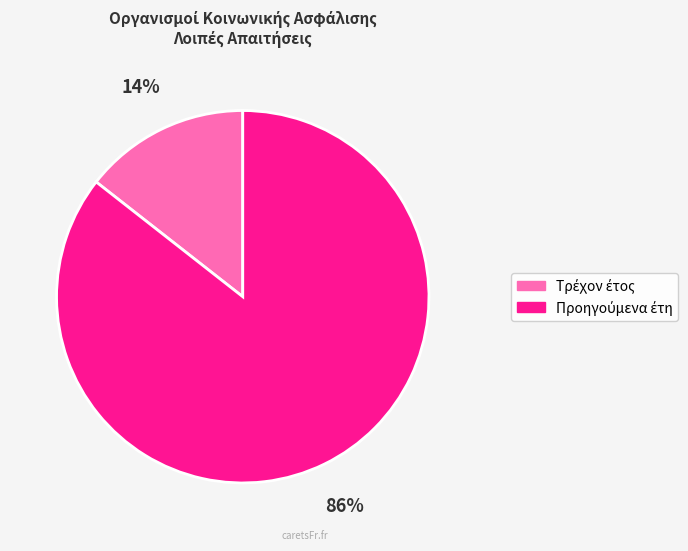

Is there a majority slice in this chart?

Yes